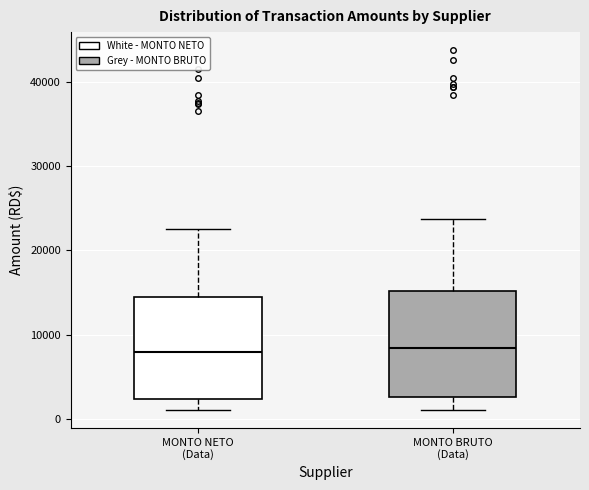

Reading left to right, read every box against the y-axis: the position of its median line, the range the box covers, and the ends of its whiskers. The values are not printed on the chart, so give them approximately, as read against the axis.

MONTO NETO (Data): median 8000, box 2000 to 14000, whiskers 1000 to 23000
MONTO BRUTO (Data): median 8000, box 3000 to 15000, whiskers 1000 to 24000